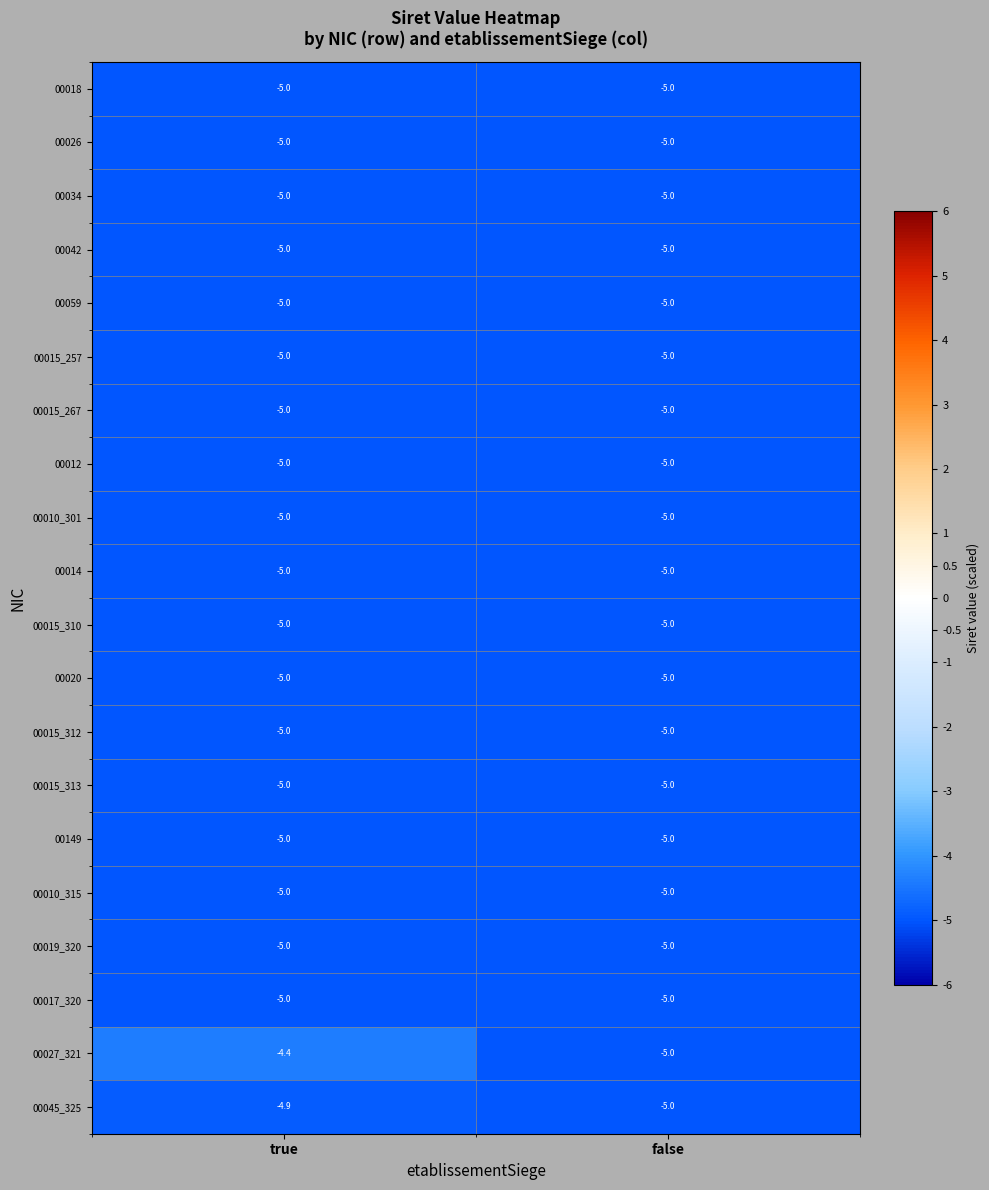

Which series has the largest range (max minus min)?

00027_321